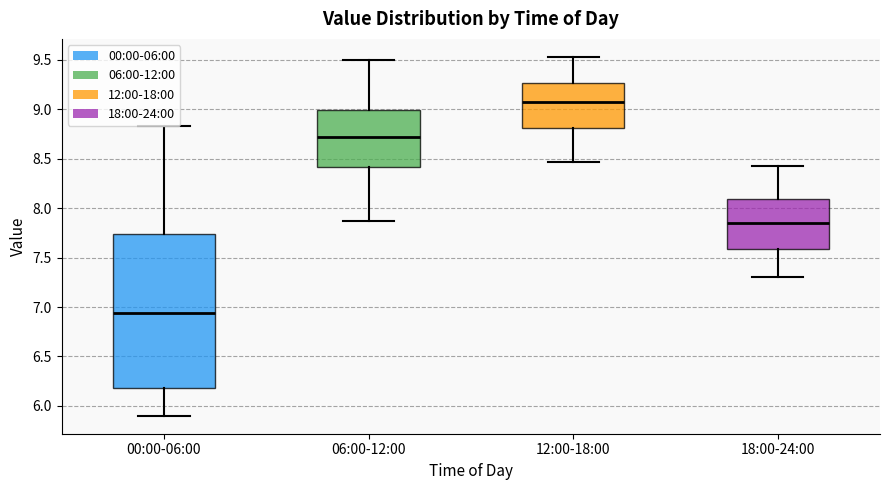

Which box is the tallest, from its lower edge to its upper edge?

00:00-06:00